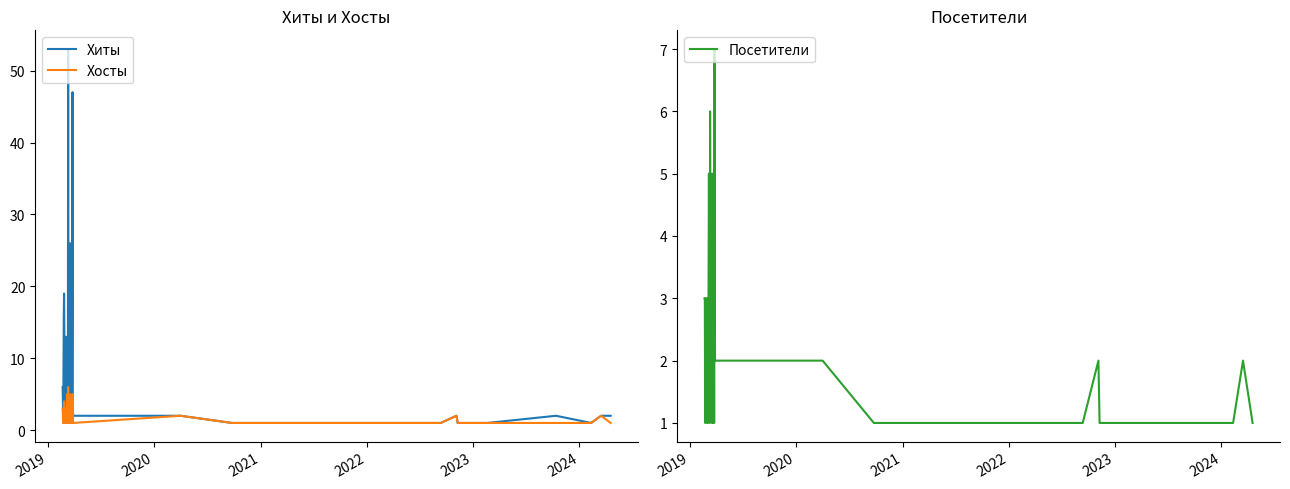

How many series are shown in this chart?

3